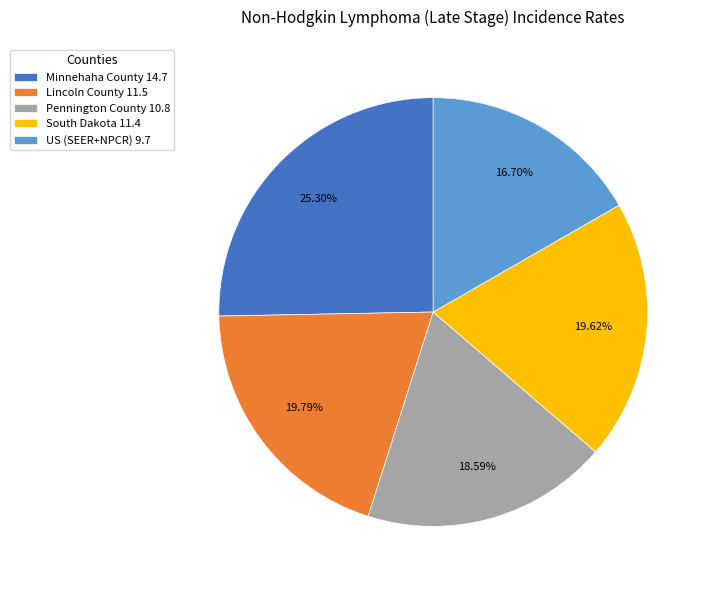

What is the ratio of the value at Lincoln County to the value at Pennington County?

1.1